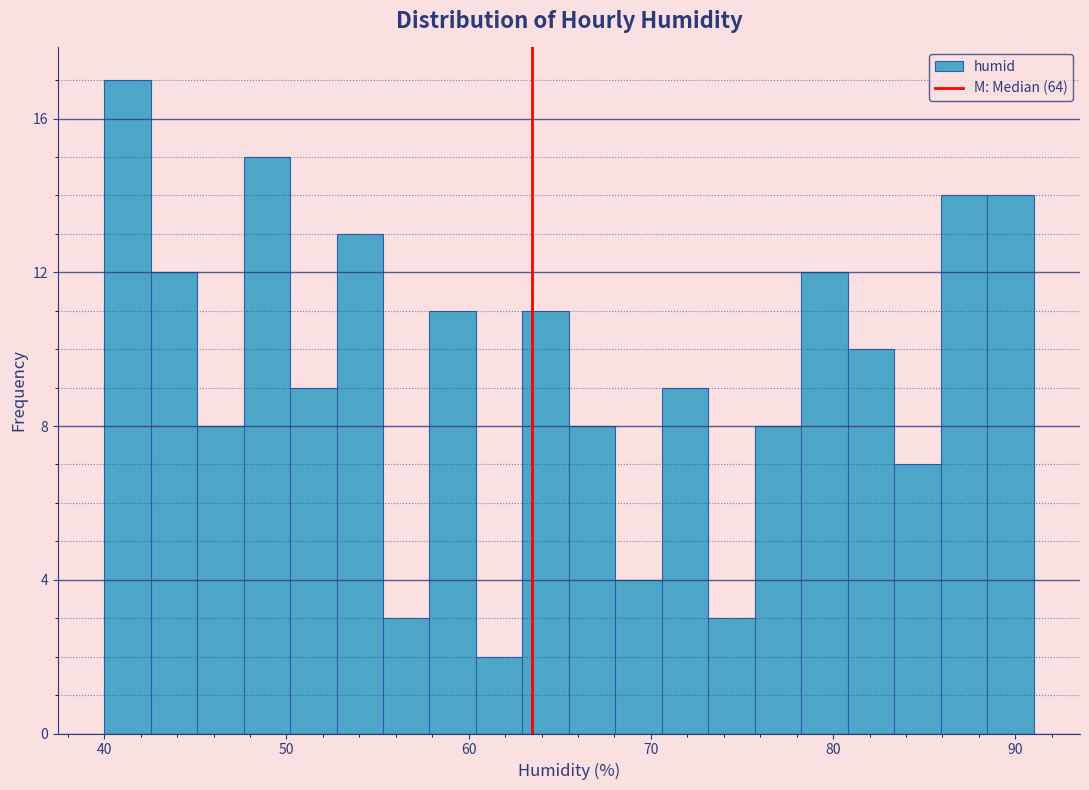

Around what value on the x-axis is the tallest bar? Give the approximate position of its centre, as read against the axis.

41